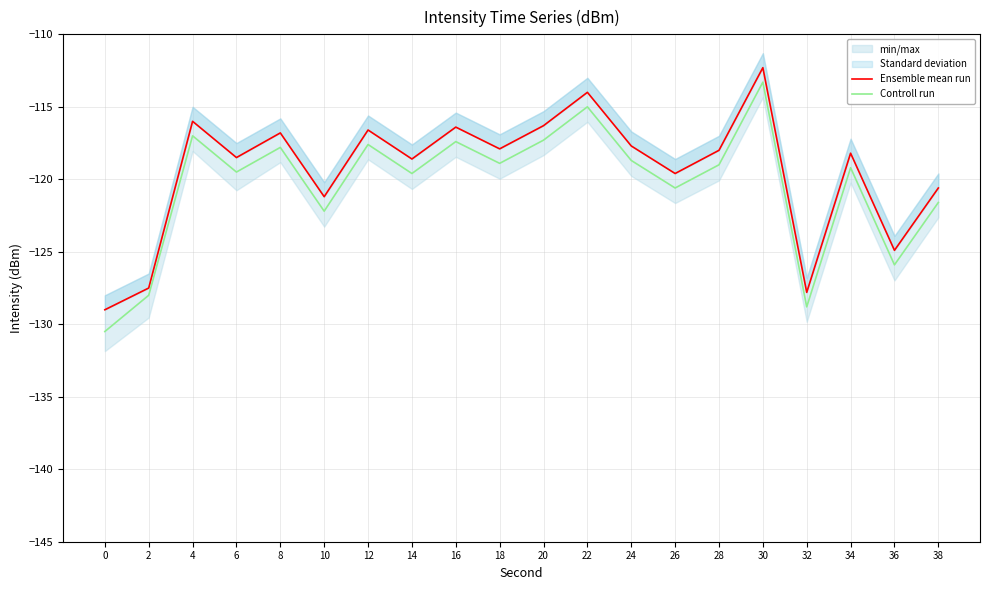

Which label corresponds to the largest value in the chart?

30